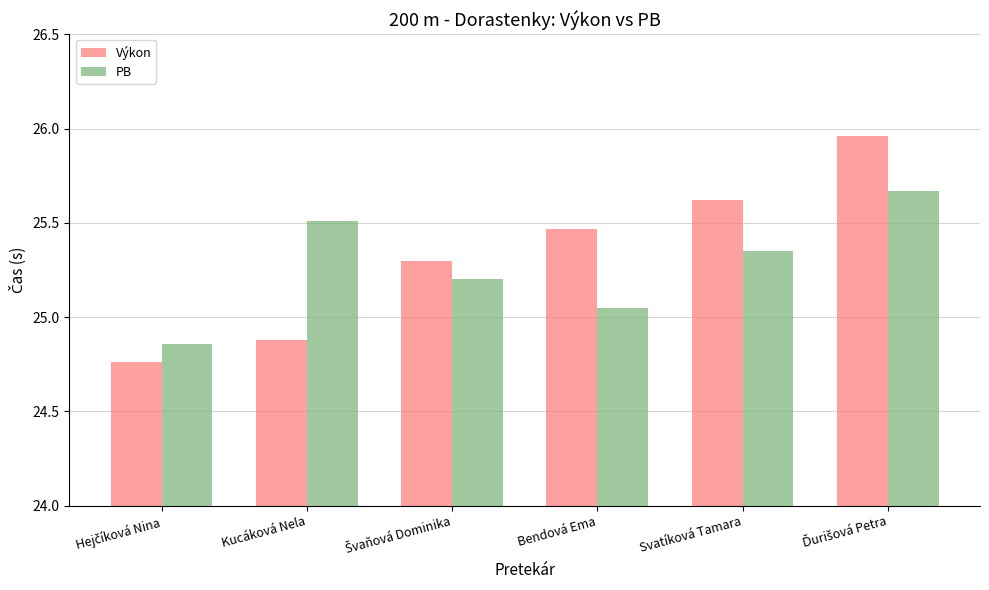

What is the sum of all Výkon values?

152.0